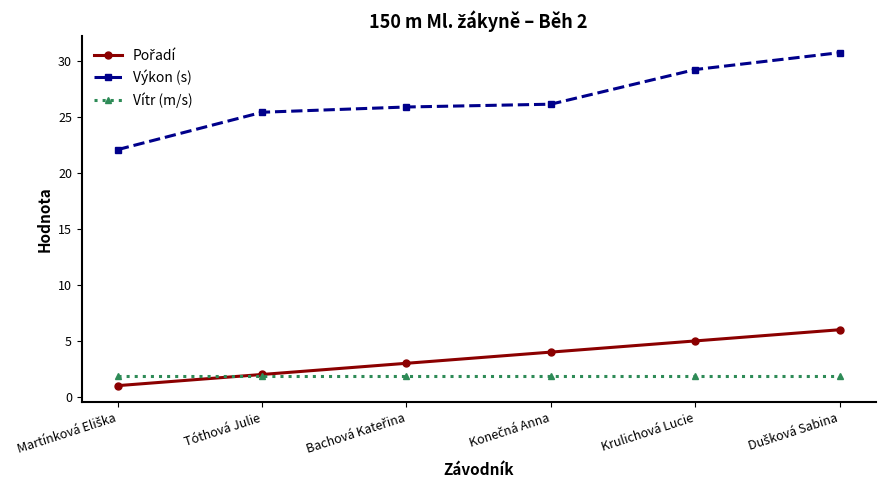

What is the minimum value shown in the chart?

1.0